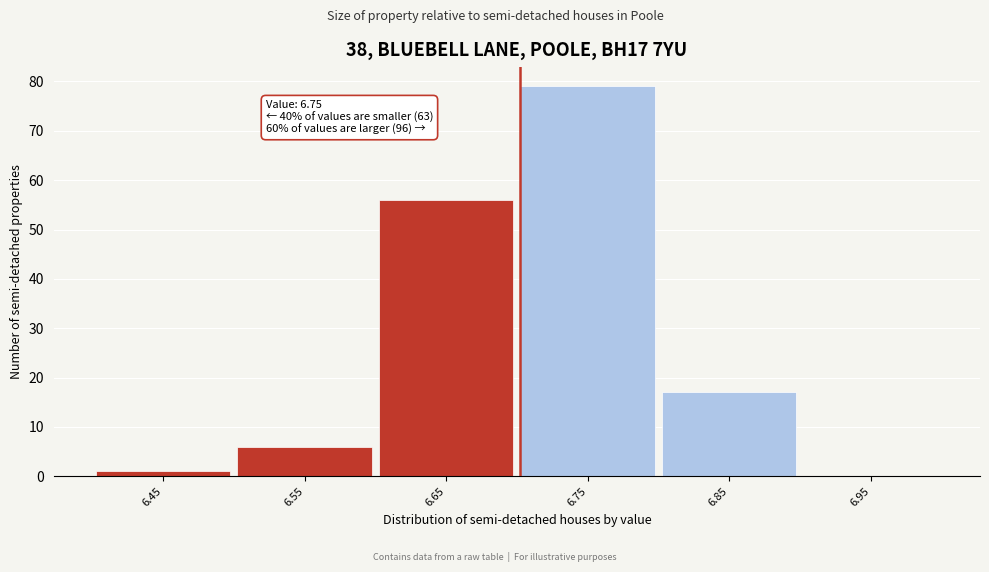

Reading left to right, transcribe all the data shown in this chart.

6.45=1	6.55=6	6.65=56	6.75=79	6.85=17	6.95=0